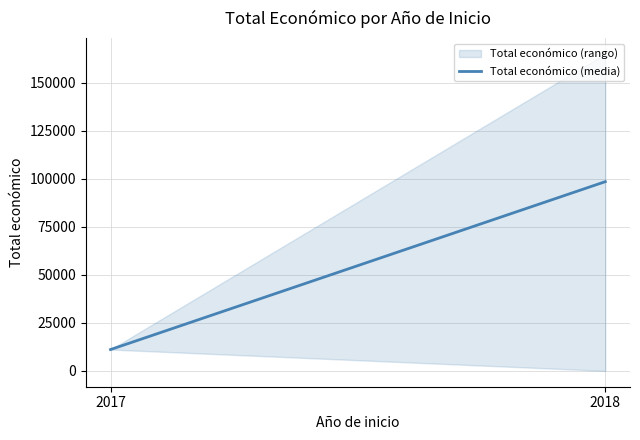

Is it true that the value at 2018 is 137705.6?

False